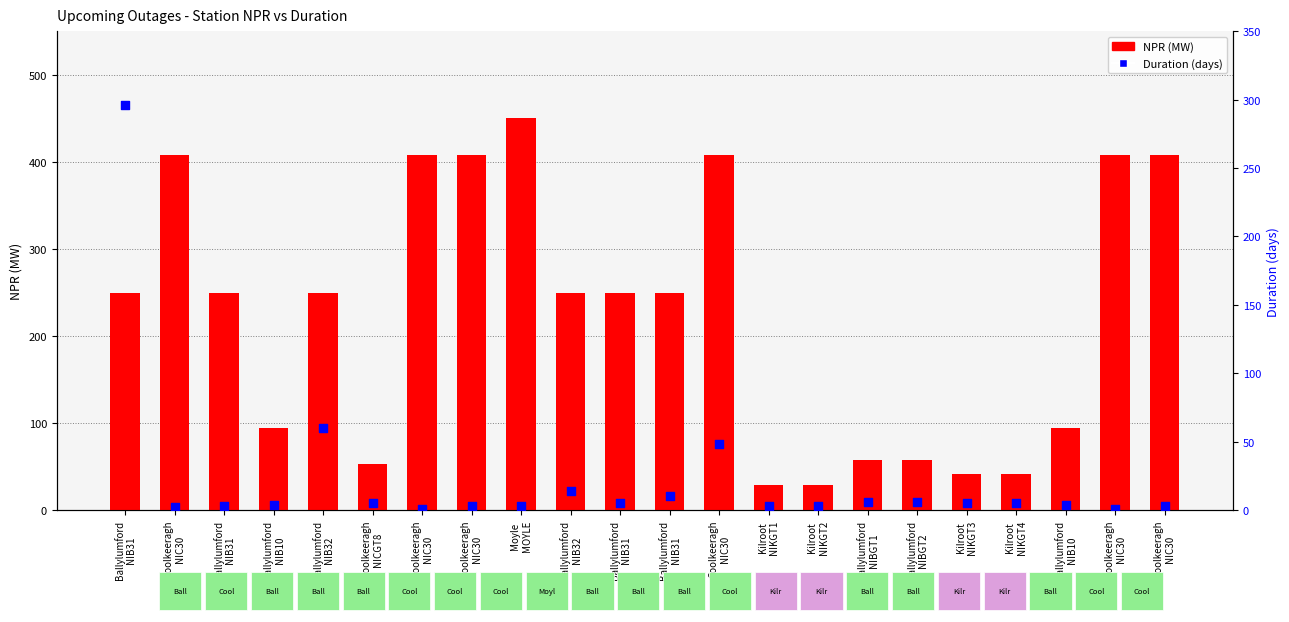

What are all the series names shown in the legend?

NPR, Duration